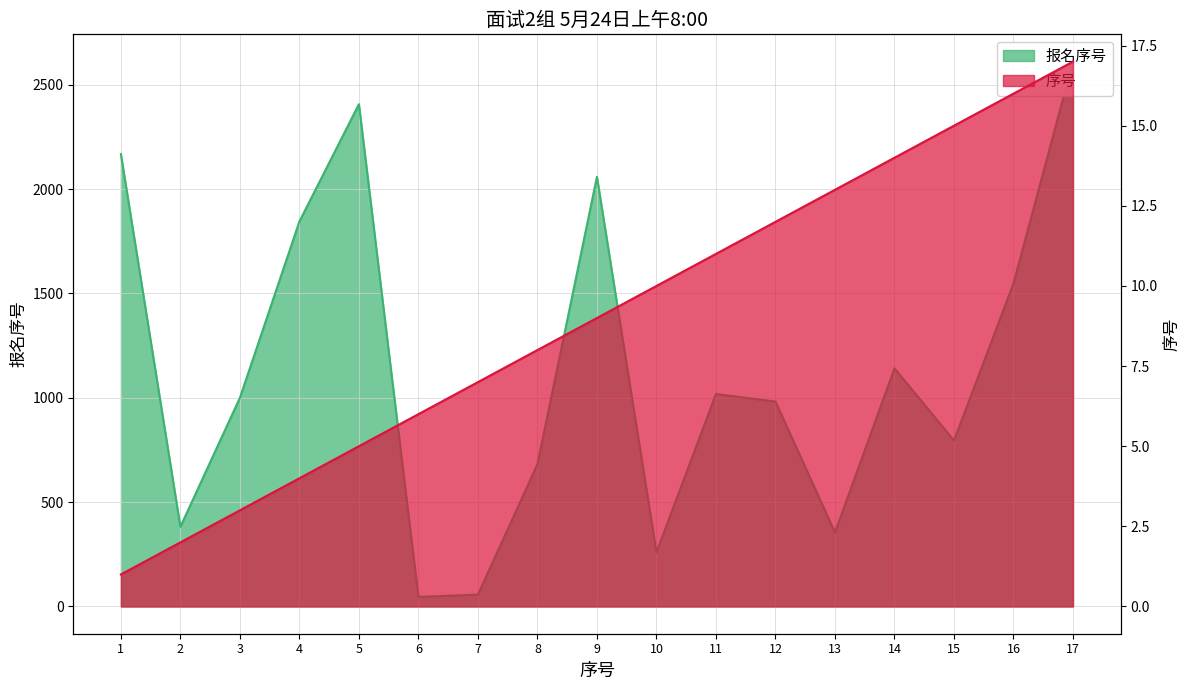

Between 4 and 7, which series saw the biggest shift?

报名序号